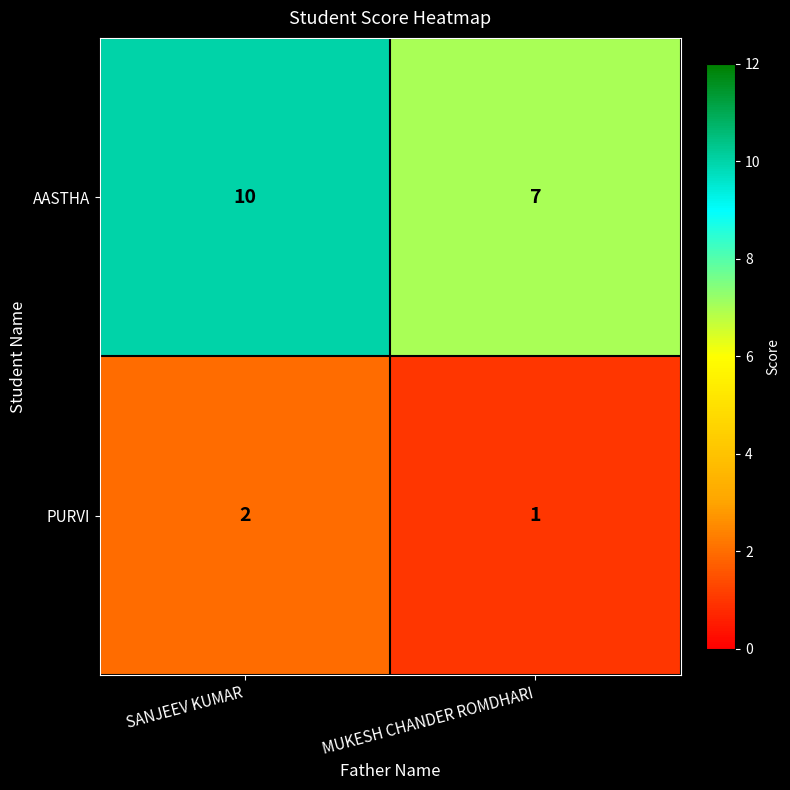

At which label is PURVI closest to 1?

MUKESH CHANDER ROMDHARI